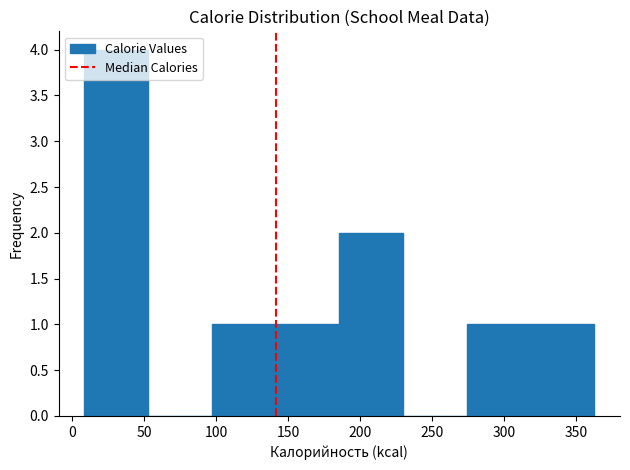

What is the height of the bar covering 185 to 230 on the x-axis? Neither the bar edges nor the heights are printed on the chart, so give them approximately, as read against the axes.

2